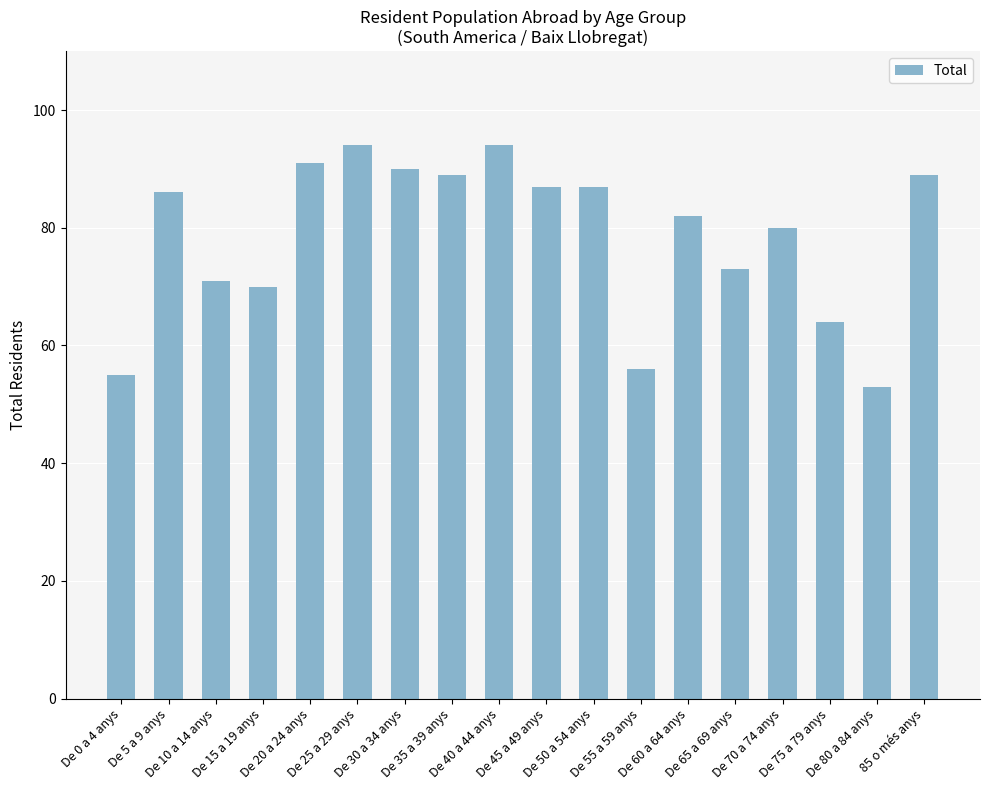

Which has a higher value, De 0 a 4 anys or De 65 a 69 anys?

De 65 a 69 anys